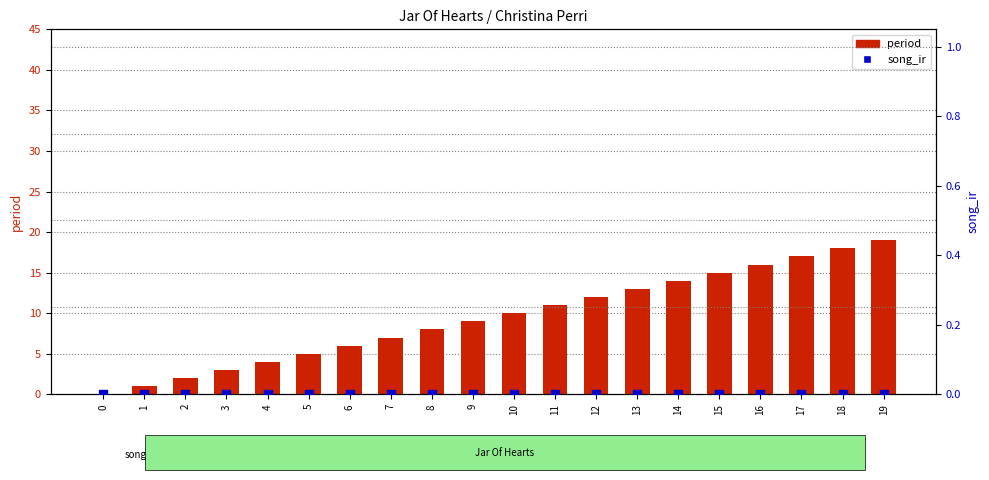

What is the total value across all series at 6?

6